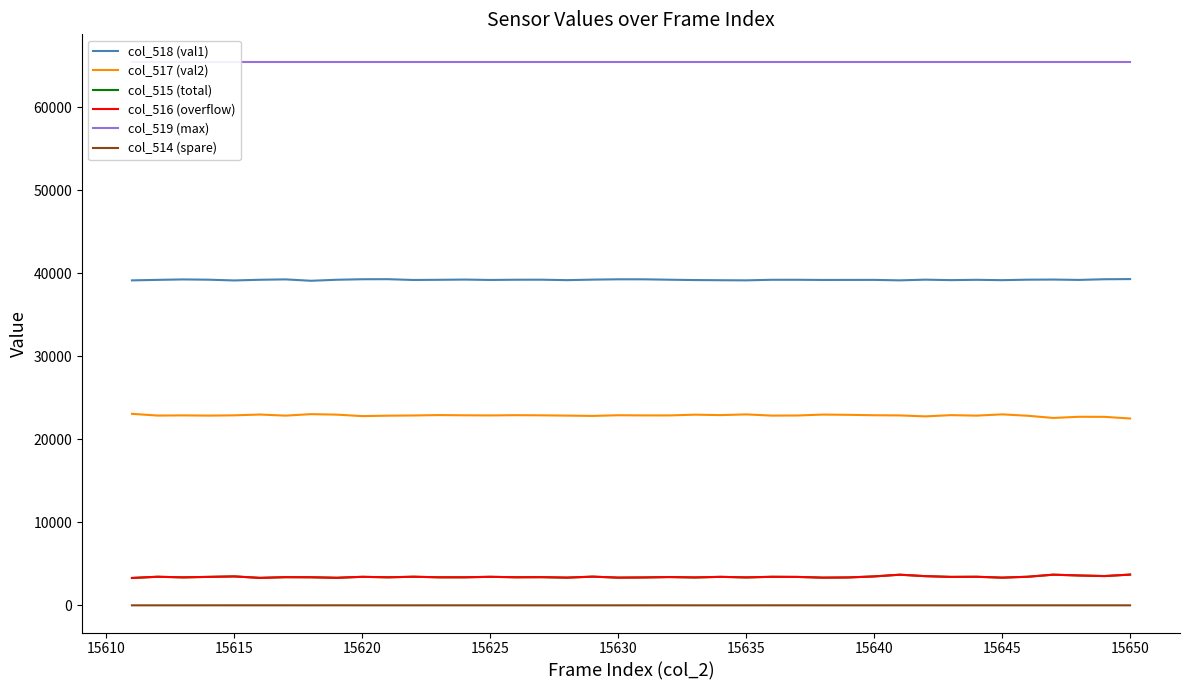

Which series has the widest spread of values?

col_517 (val2)